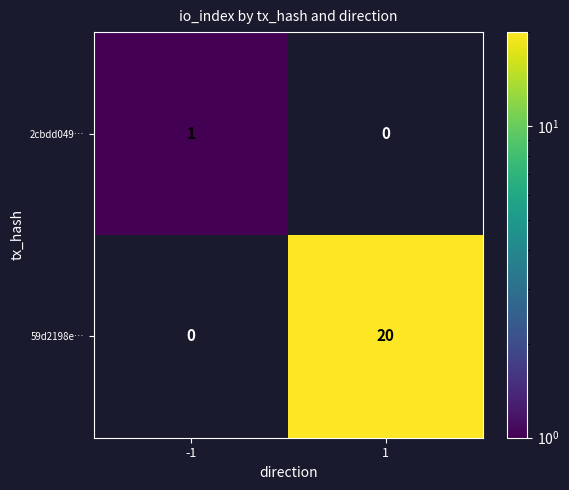

Is the value of 2cbdd049… at -1 greater than the value of 59d2198e… at 1?

No